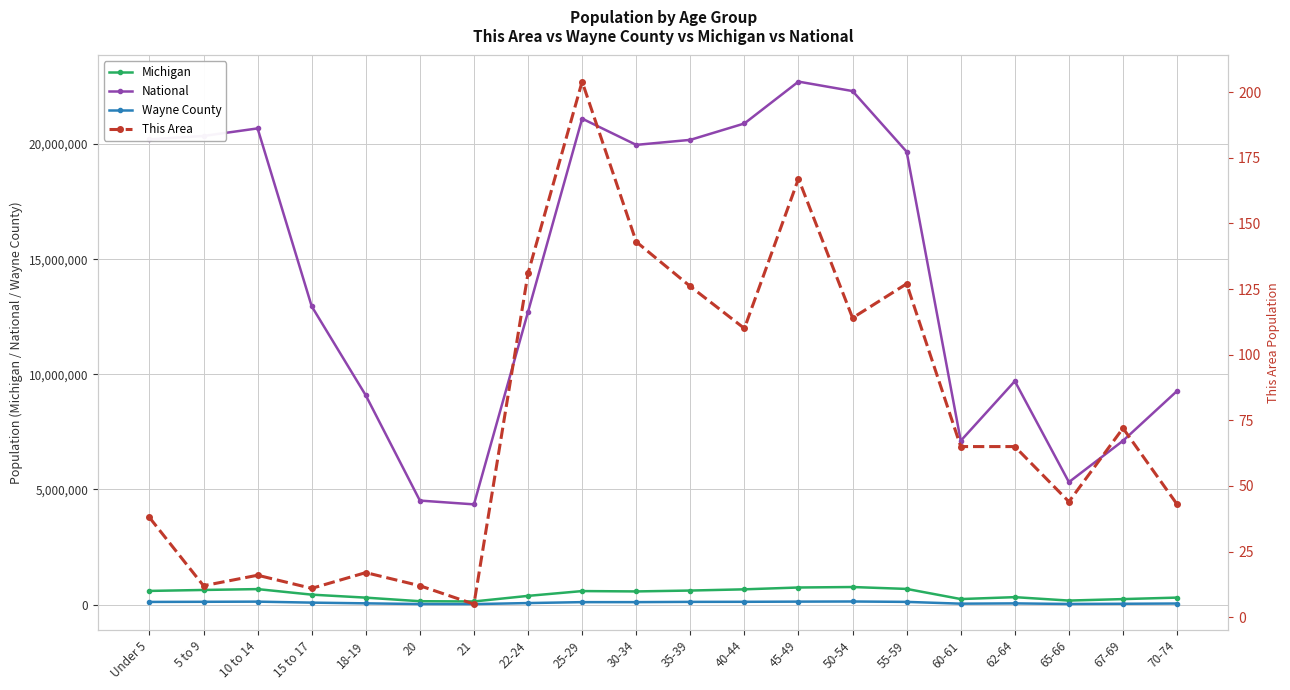

At which category does Michigan reach its first local valley?

21